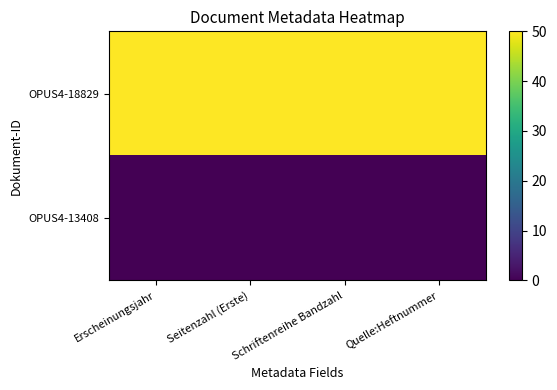

Which has a higher value, Erscheinungsjahr or Quelle:Heftnummer?

Erscheinungsjahr